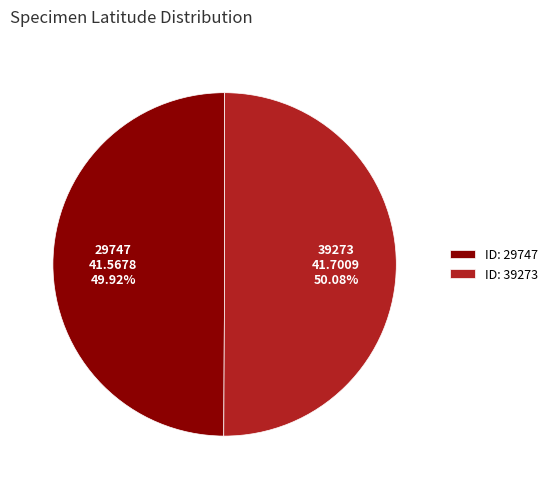

Is the sum of ID: 39273 and ID: 29747 greater than half?

Yes